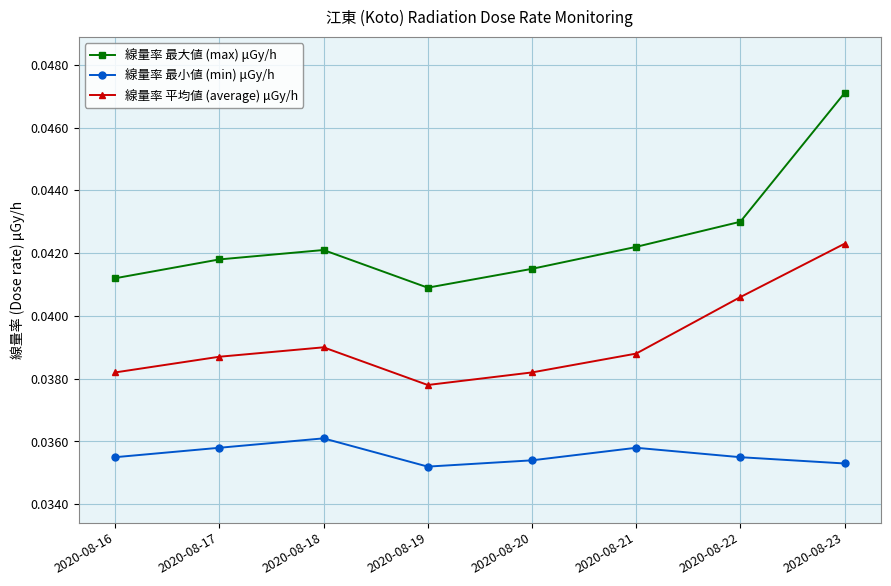

Rank the series by their maximum value, from highest to lowest.

線量率 最大値 (max) μGy/h, 線量率 平均値 (average) μGy/h, 線量率 最小値 (min) μGy/h